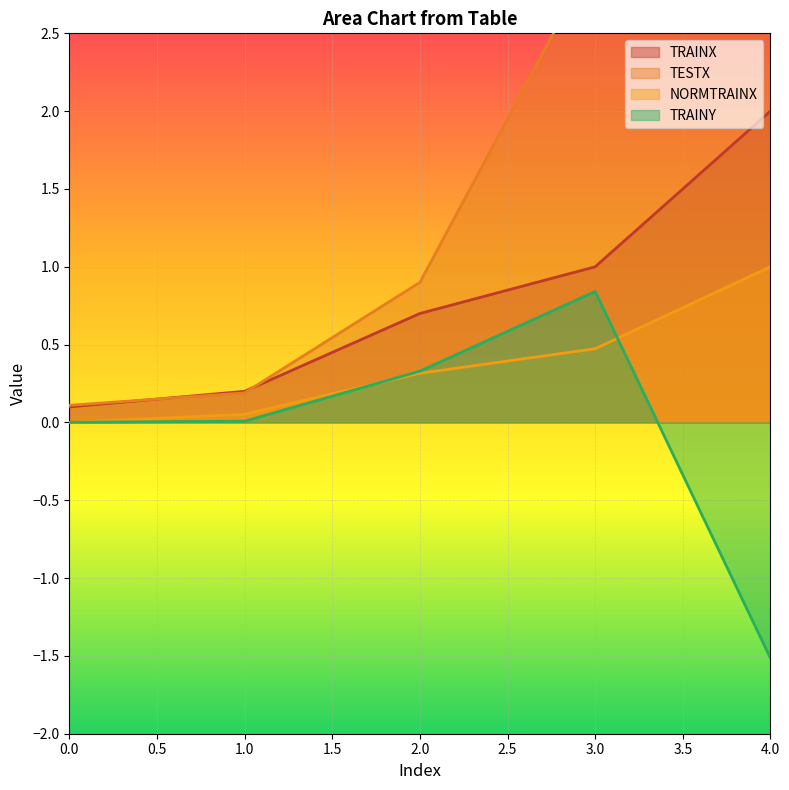

What is the difference between the maximum and minimum values in the TRAINY series?

2.4